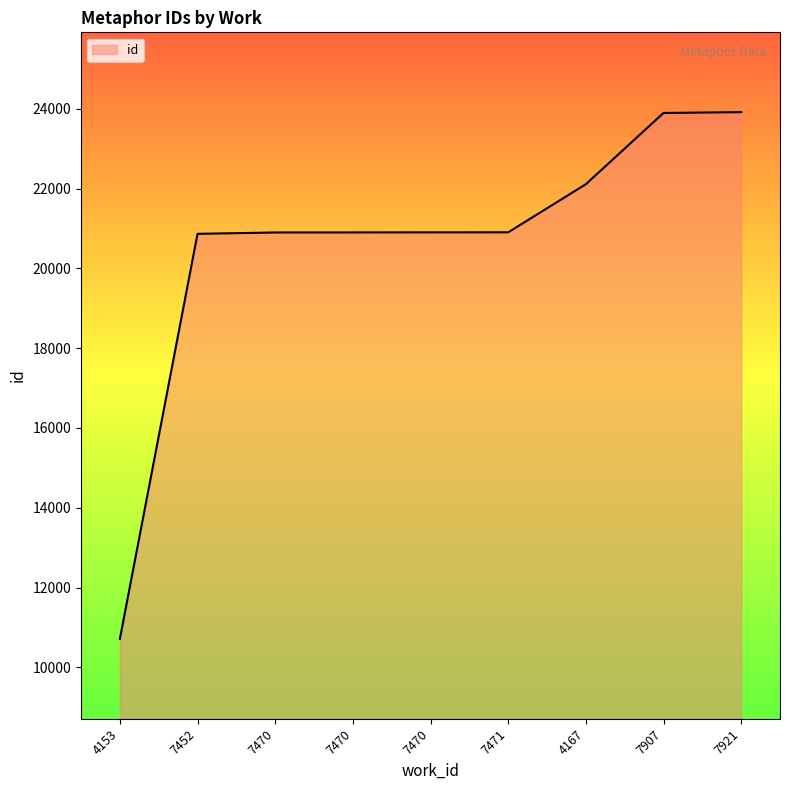

How many series are shown in this chart?

1